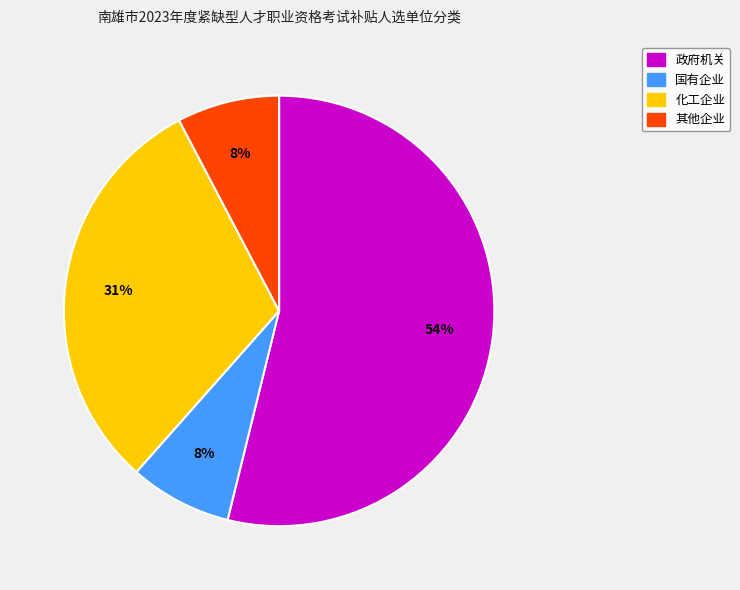

To the nearest percent, what is the average slice percentage?

25%